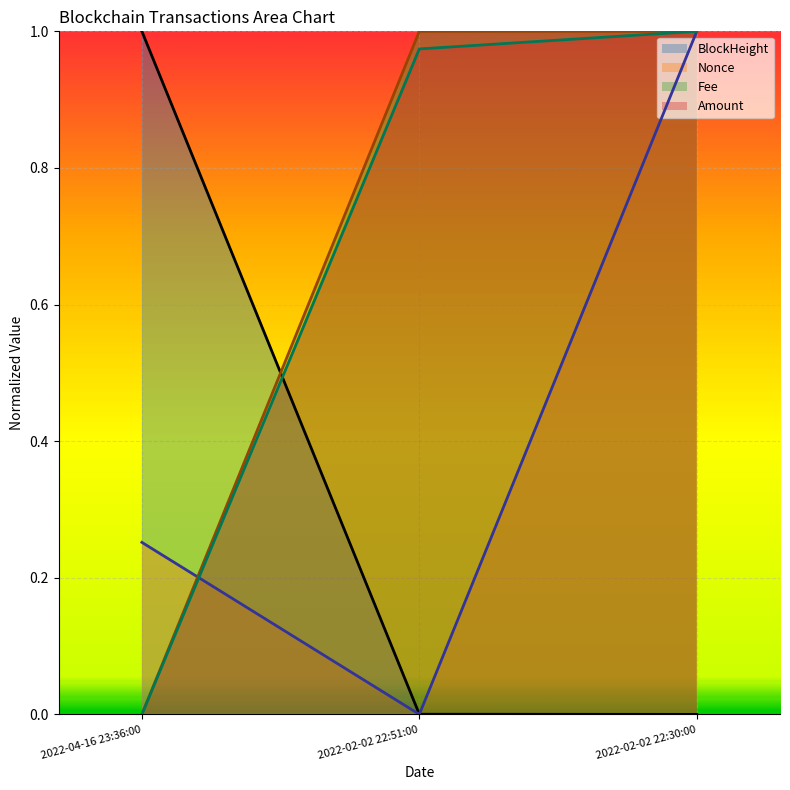

What is the sum of the Amount values at 2022-04-16 23:36:00 and 2022-02-02 22:51:00?

1.0